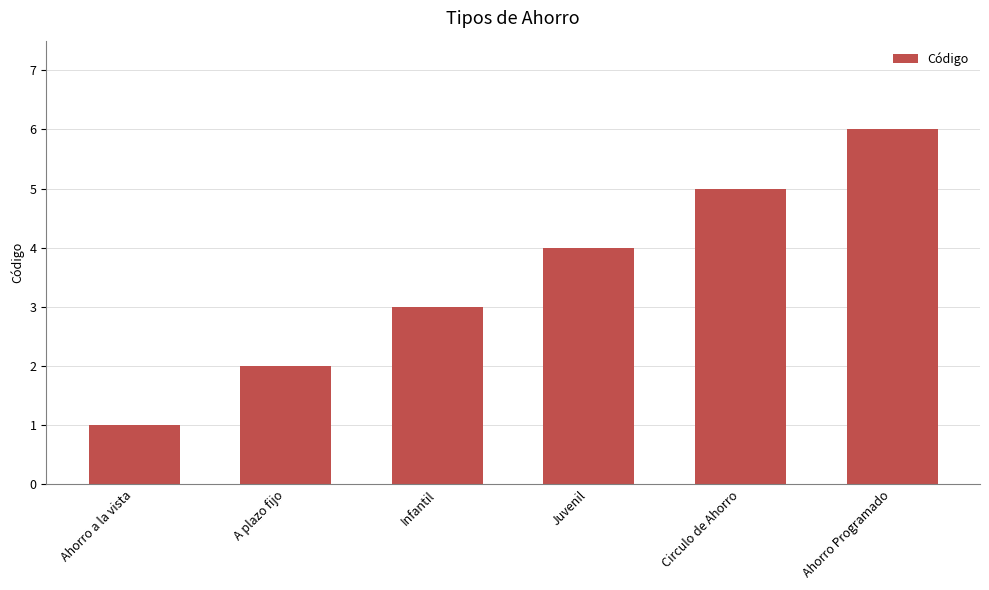

Is it true that the value at Ahorro Programado is 10?

False